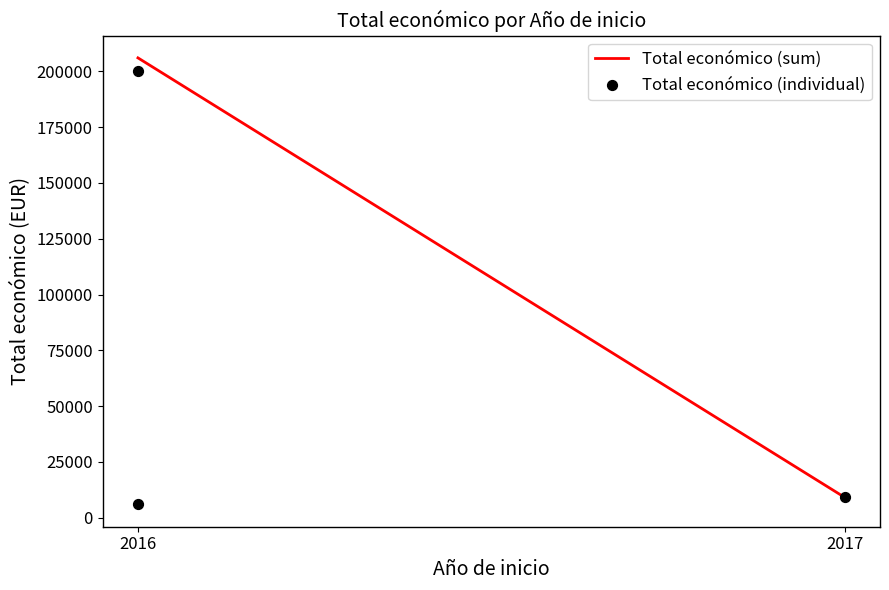

What Y value in the scatter plot is closest to 102991?

9148